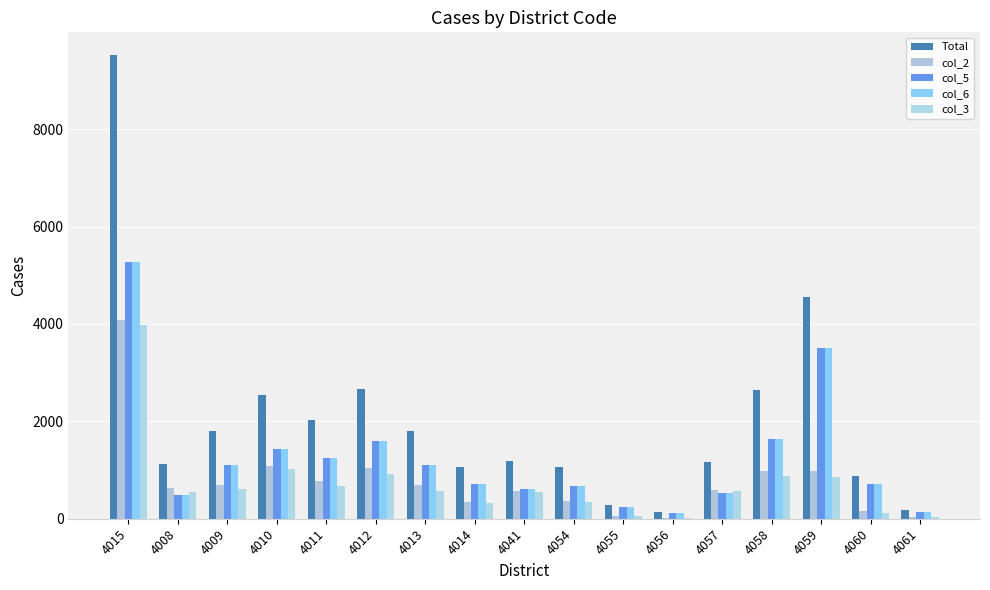

Reading left to right, list all the values displayed in this chart.

Total: 4015=9512	4008=1120	4009=1804	4010=2536	4011=2026	4012=2670	4013=1809	4014=1071	4041=1177	4054=1063	4055=285	4056=133	4057=1172	4058=2637	4059=4543	4060=869	4061=174
col_2: 4015=4085	4008=636	4009=694	4010=1079	4011=767	4012=1039	4013=700	4014=352	4041=565	4054=354	4055=51	4056=23	4057=581	4058=975	4059=985	4060=154	4061=41
col_5: 4015=5277	4008=478	4009=1095	4010=1435	4011=1247	4012=1604	4013=1099	4014=714	4041=604	4054=682	4055=234	4056=108	4057=532	4058=1640	4059=3503	4060=714	4061=130
col_6: 4015=5275	4008=478	4009=1094	4010=1435	4011=1246	4012=1603	4013=1099	4014=713	4041=603	4054=682	4055=234	4056=108	4057=532	4058=1639	4059=3501	4060=714	4061=130
col_3: 4015=3978	4008=557	4009=620	4010=1023	4011=676	4012=926	4013=578	4014=325	4041=542	4054=351	4055=51	4056=23	4057=561	4058=885	4059=862	4060=127	4061=41